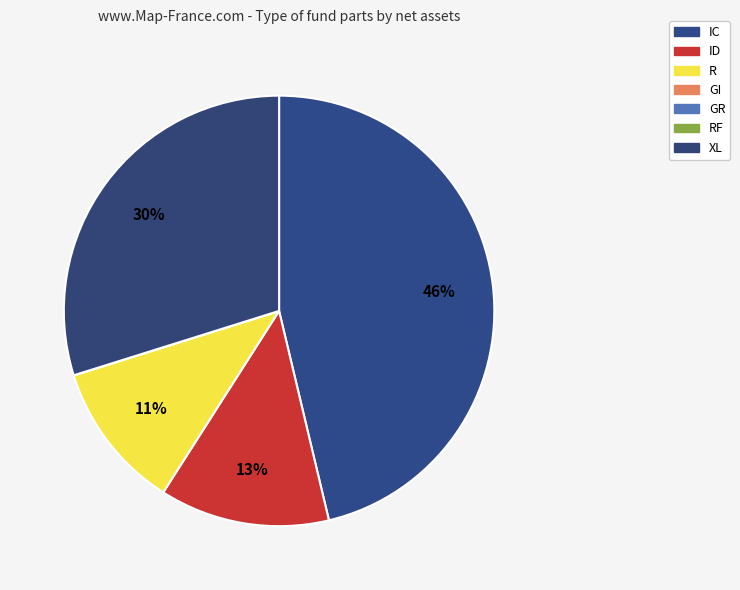

How many slices are in this pie chart?

7